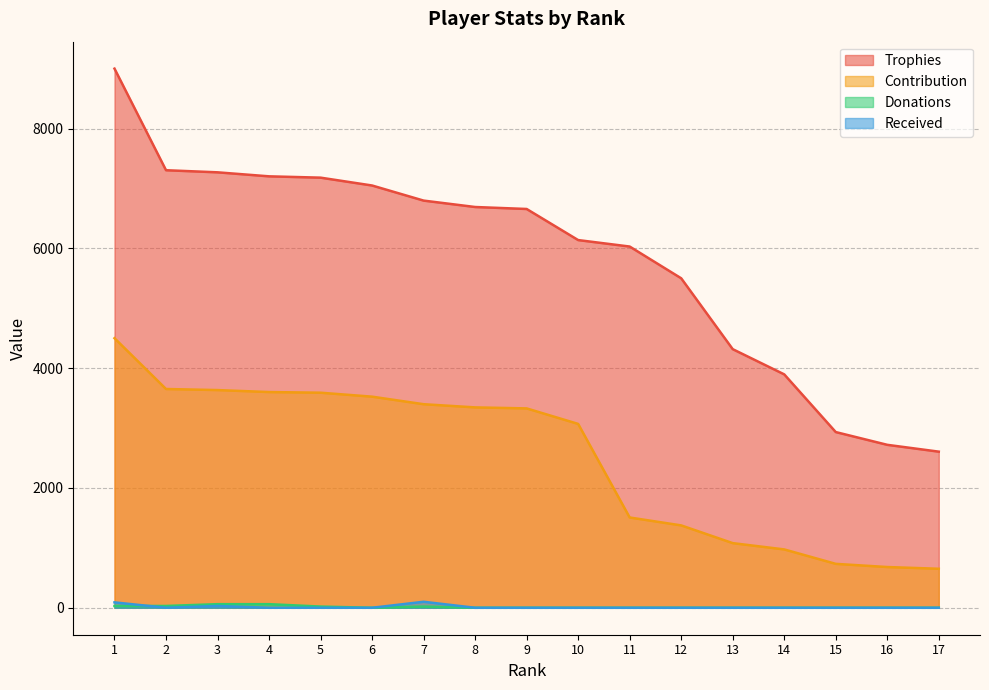

True or false: Trophies has more than 1 points higher than both neighbors.

False